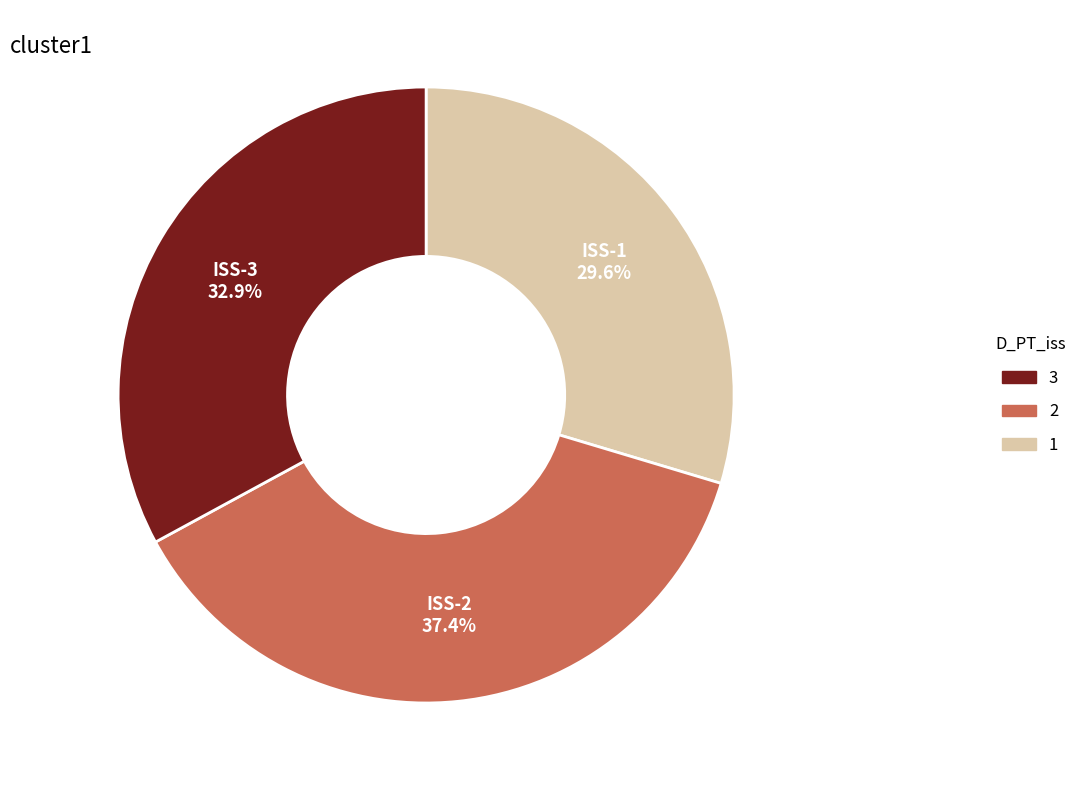

Is there a majority slice in this chart?

No